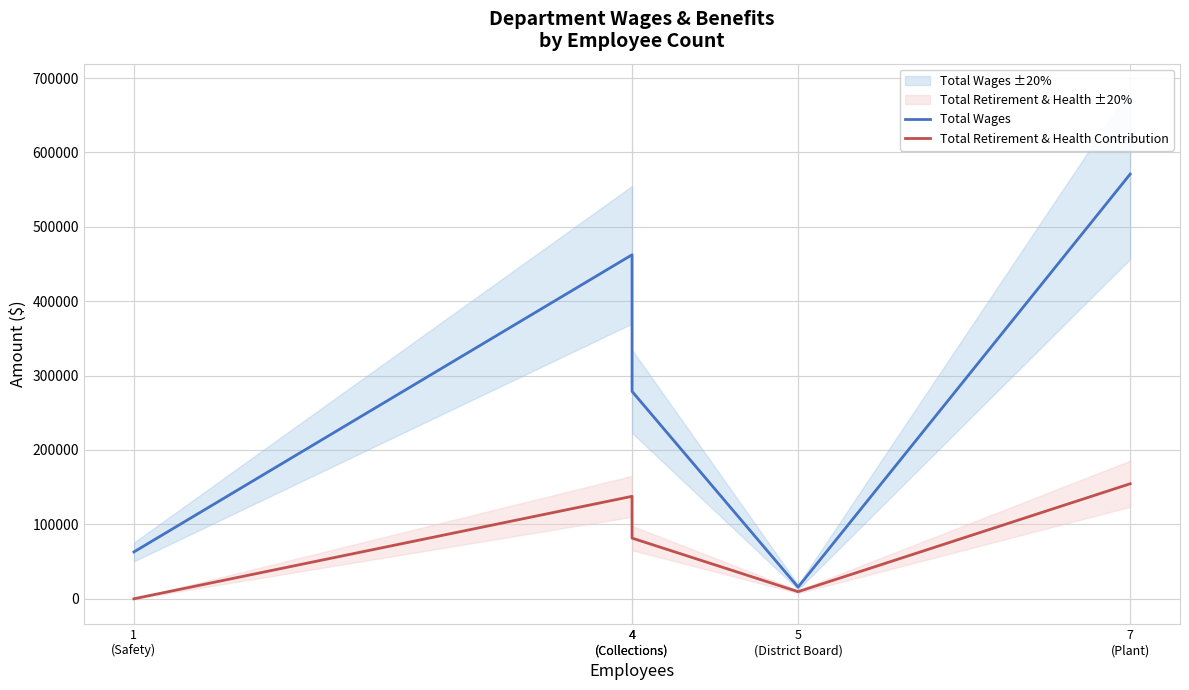

Which series changed the most between 4
(Collections) and 7
(Plant)?

Total Wages